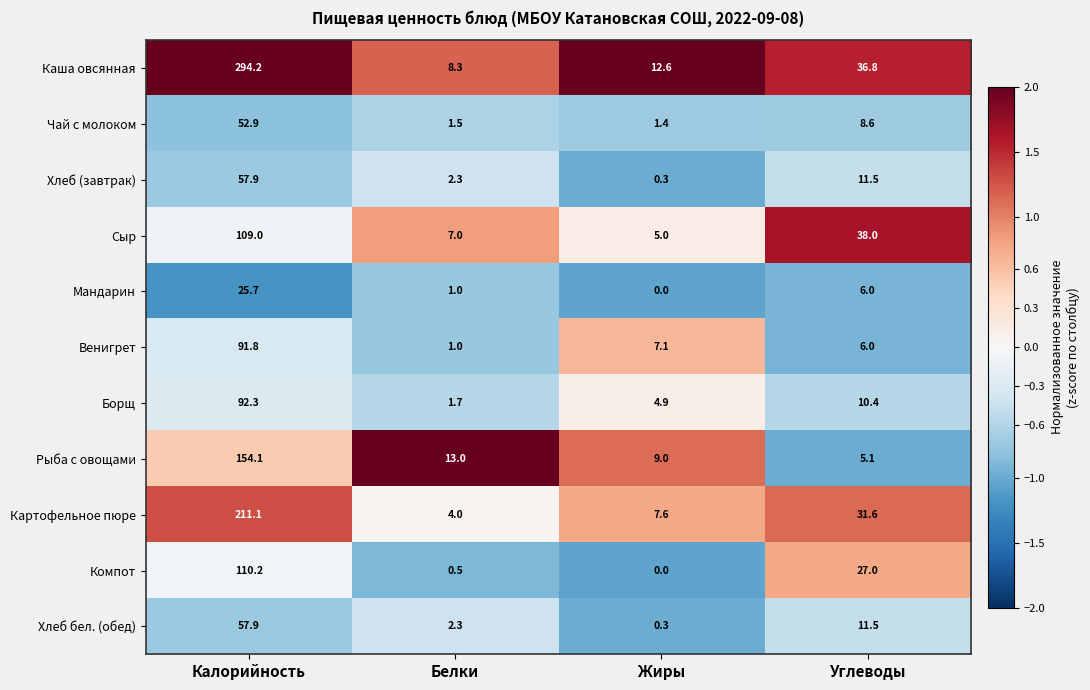

True or false: Каша овсянная has a value of 95.7 at Калорийность.

False